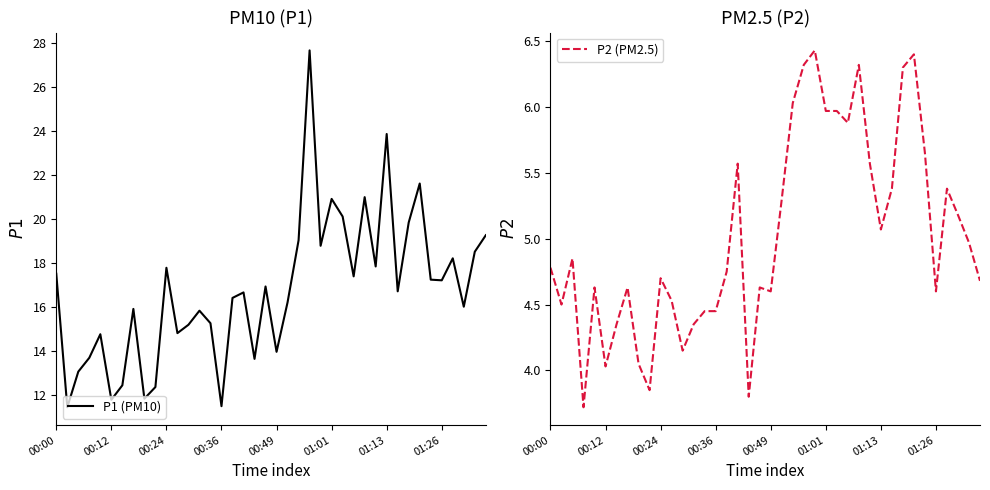

What is the minimum value for P2 (PM2.5)?

3.7